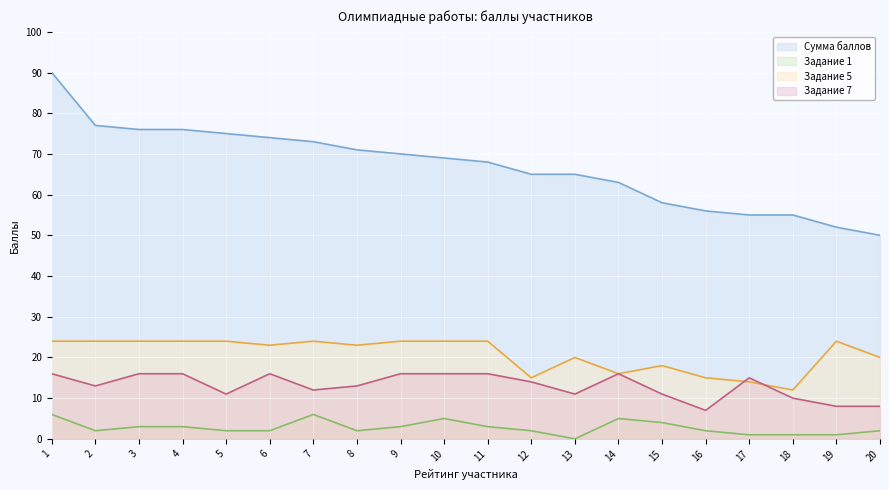

At which label does Задание 7 first exceed 14?

1